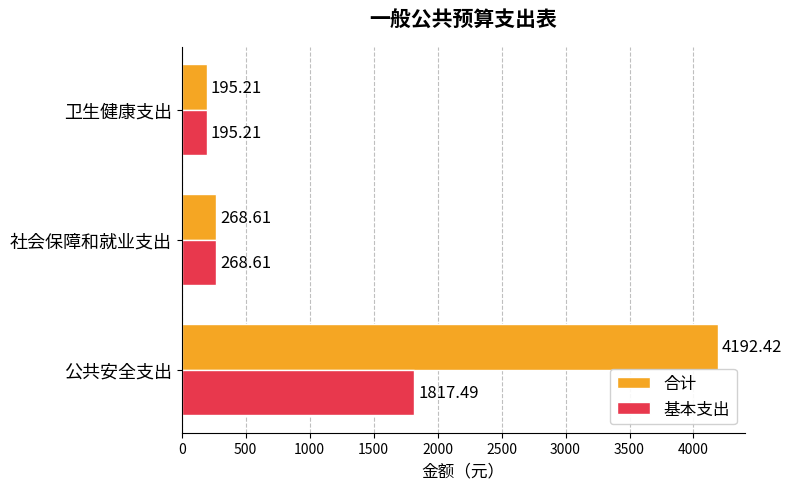

At which label is 合计 closest to 2193?

社会保障和就业支出